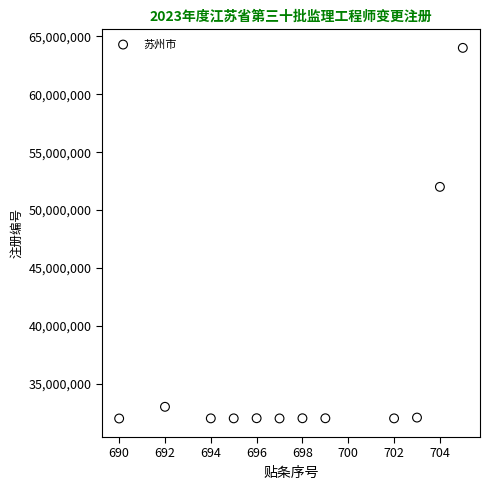

What is the range of X values (max minus min)?

15